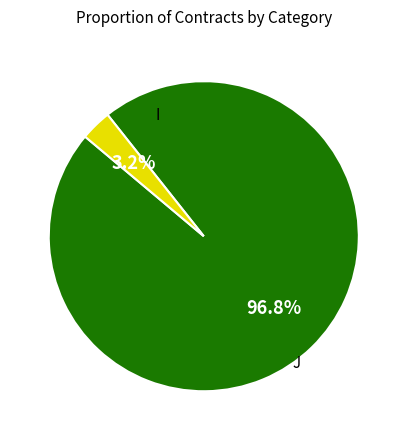

Is there any slice that represents more than half of the pie?

Yes